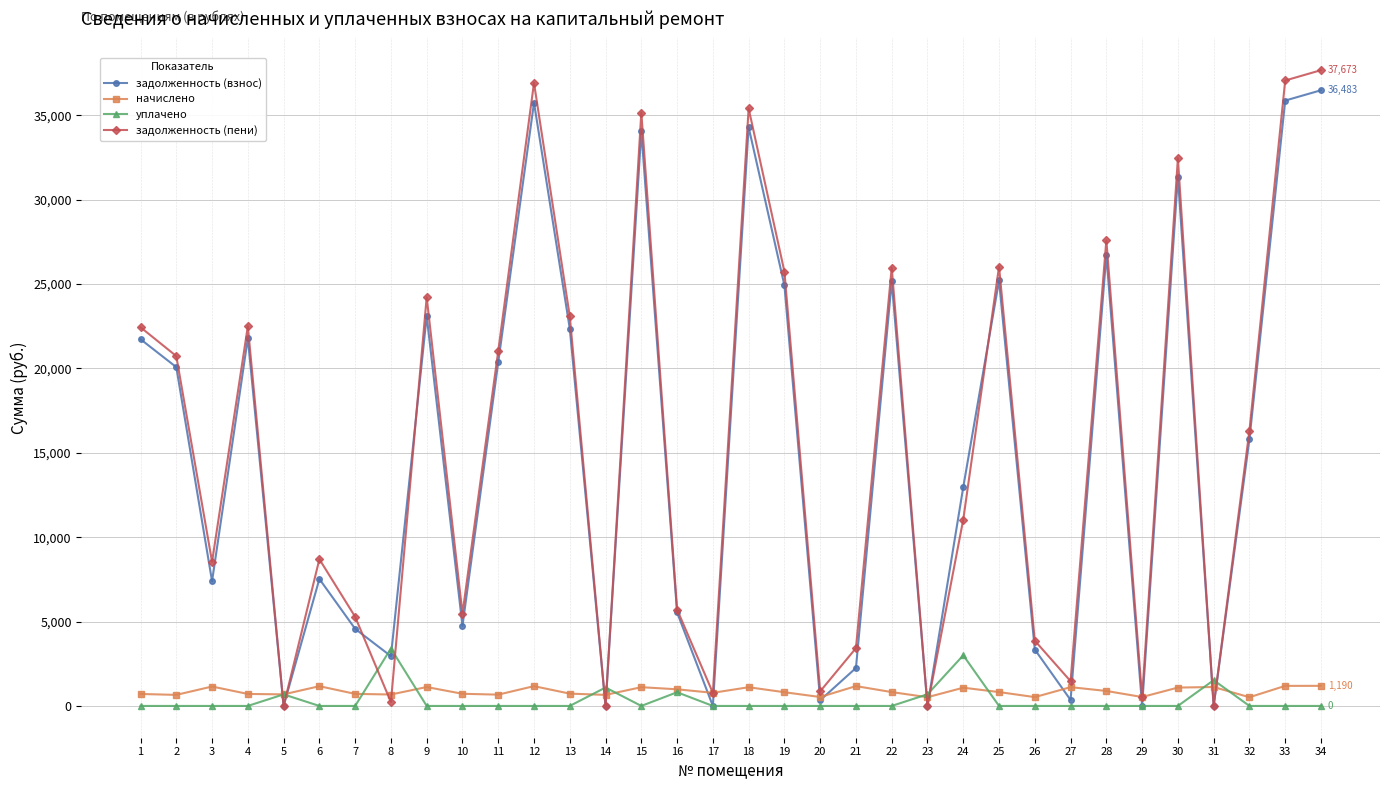

What is the approximate value of задолженность (взнос) at 34?

36482.6